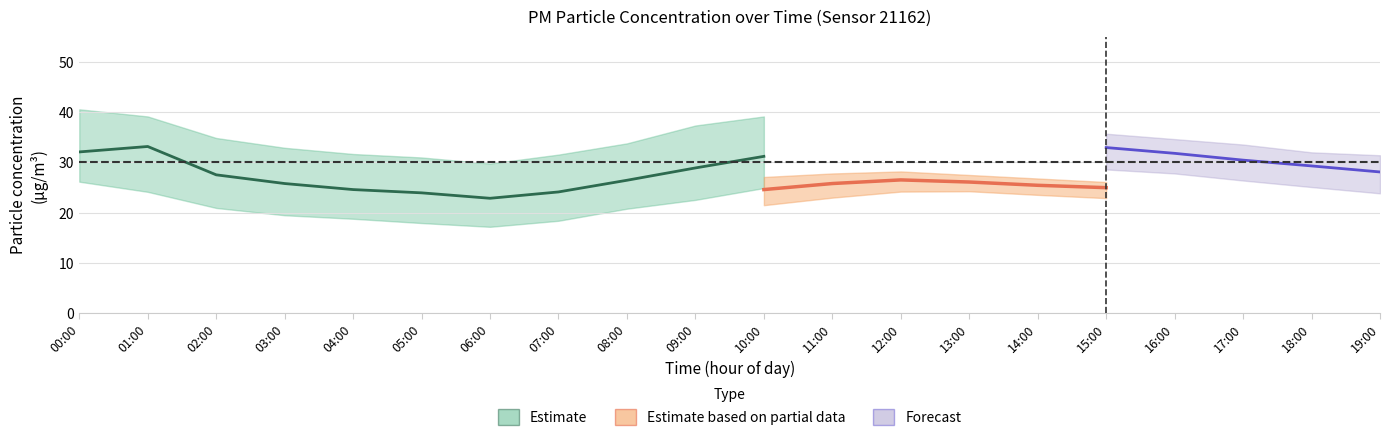

True or false: P1_upper has a value of 37.3 at 09:00.

True